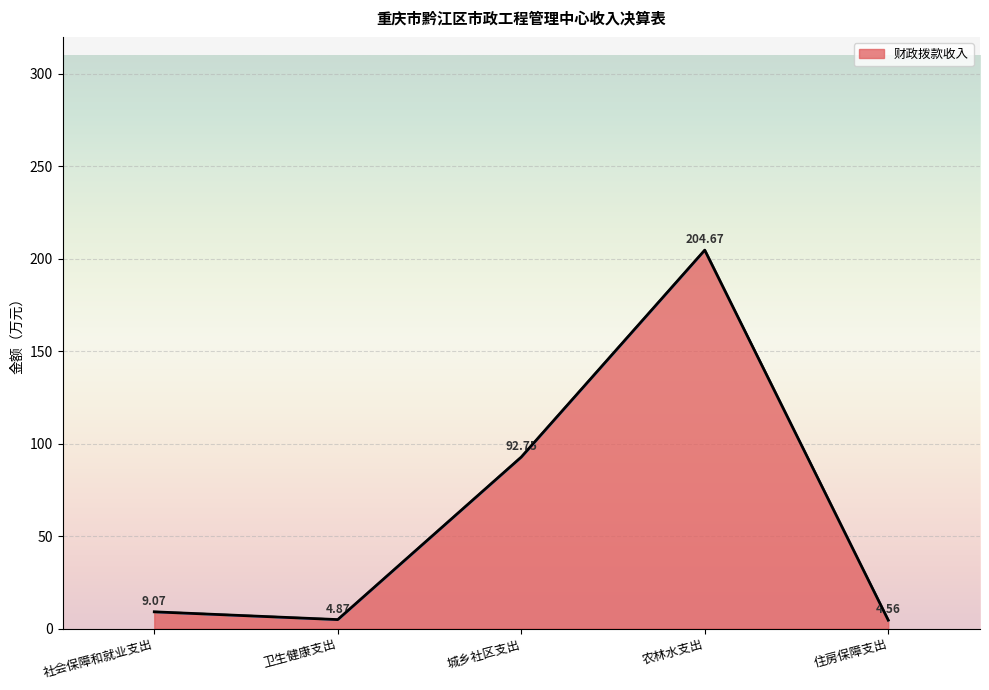

The value of 财政拨款收入 at 卫生健康支出 is 6.8. True or false?

False